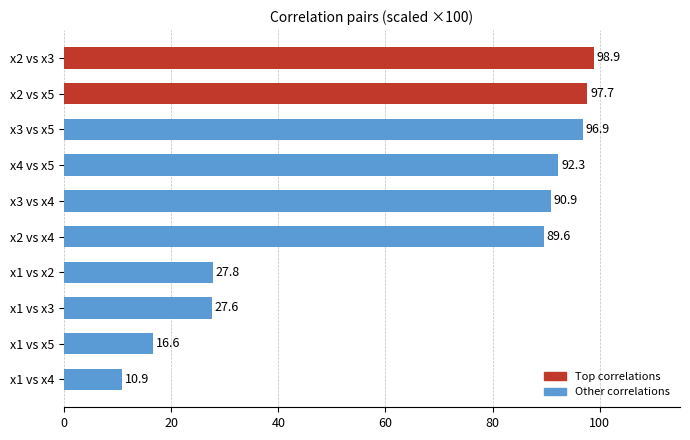

Reading bottom to top, transcribe all the data shown in this chart.

x1 vs x4=10.9	x1 vs x5=16.6	x1 vs x3=27.6	x1 vs x2=27.8	x2 vs x4=89.6	x3 vs x4=90.9	x4 vs x5=92.3	x3 vs x5=96.9	x2 vs x5=97.7	x2 vs x3=98.9